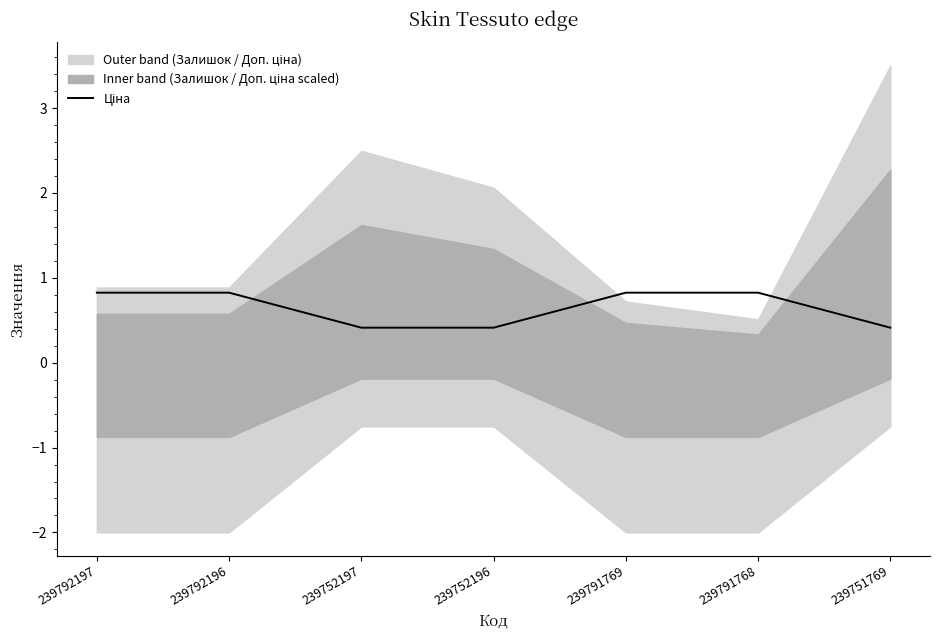

True or false: the data shows 0.6 at 239752196.

False